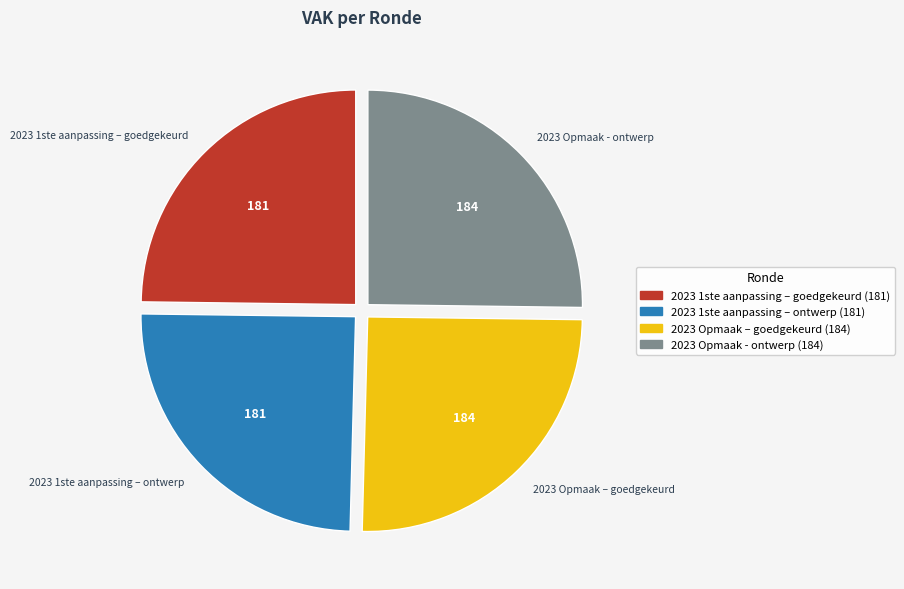

Is it true that 2023 Opmaak – goedgekeurd is 25% of the pie?

True